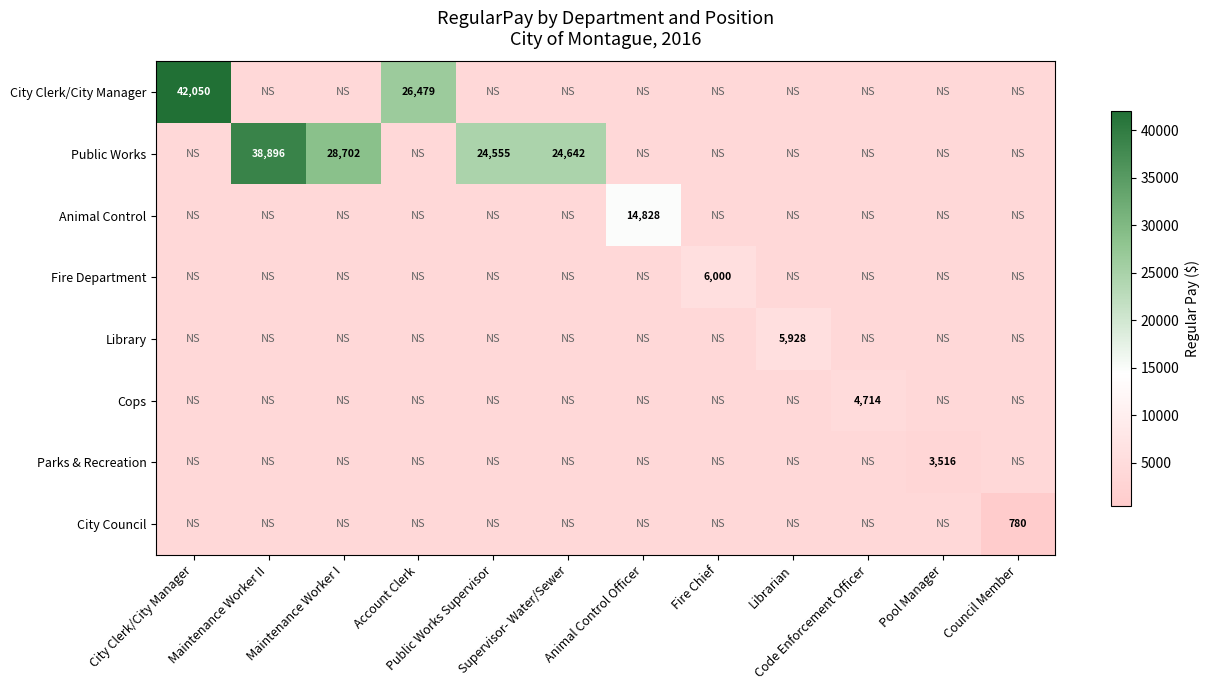

Read the Public Works value at Public Works Supervisor.

24555